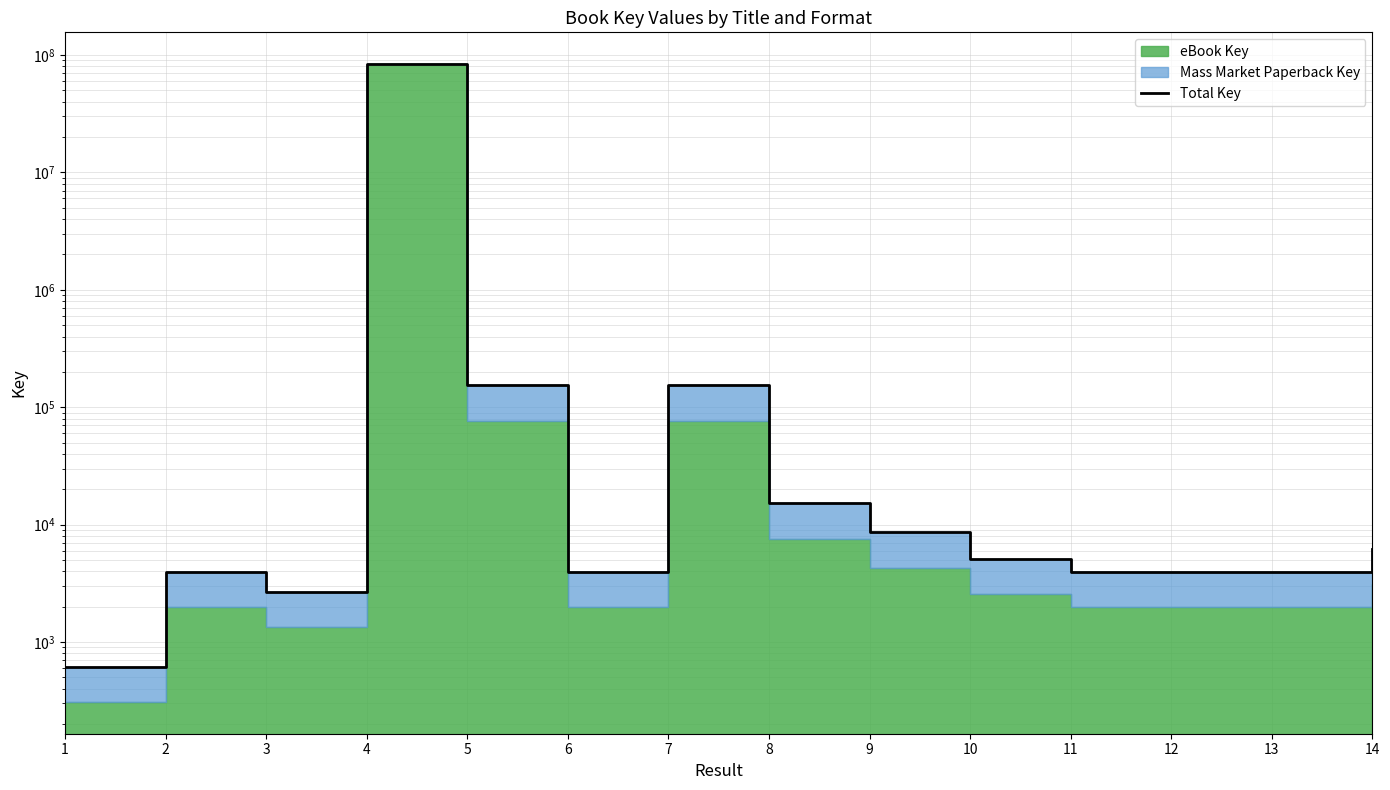

Reading left to right, extract all data points from this chart.

1=618	2=3964	3=2688	4=83536421	5=153380	6=3960	7=153376	8=15126	9=8592	10=5102	11=3962	12=3958	13=3968	14=6238